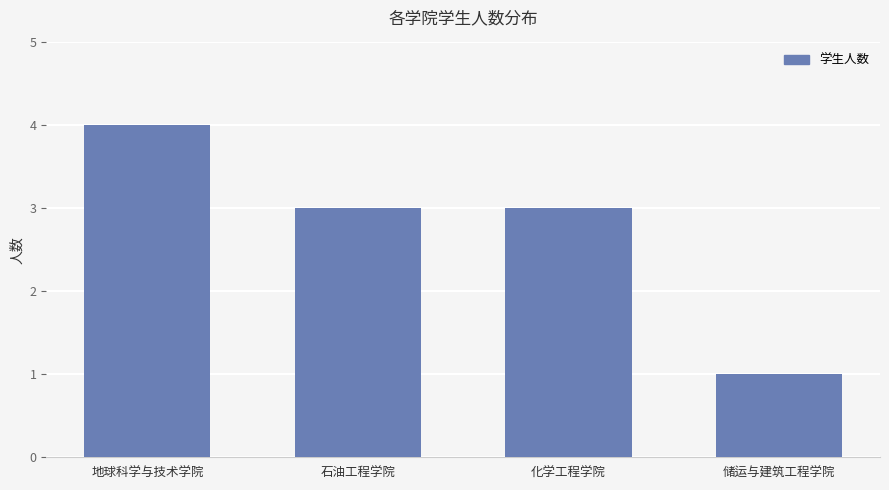

True or false: the data shows 3 at 石油工程学院.

True